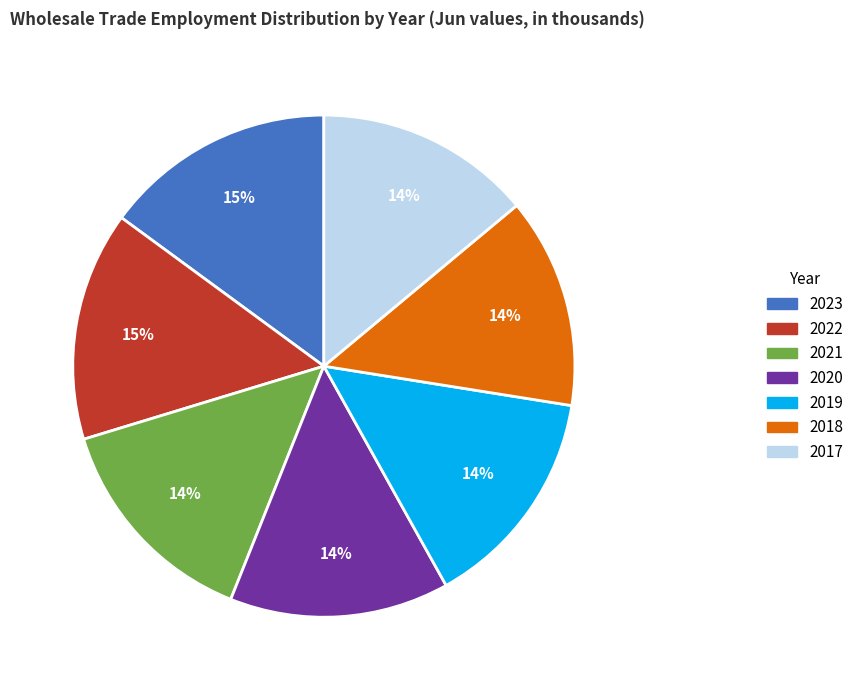

To the nearest percent, what percentage of the pie is 2019?

14%